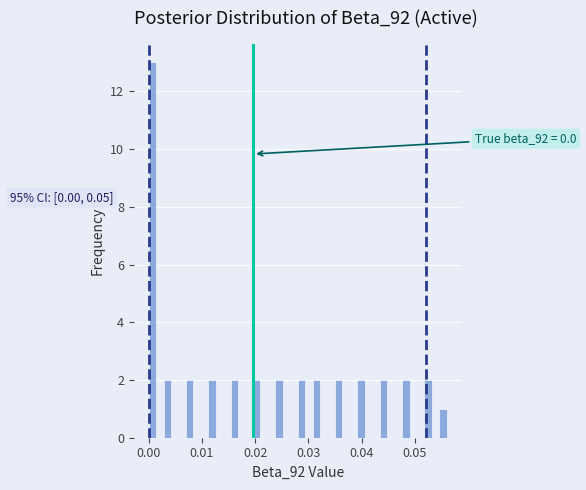

Around what value on the x-axis is the tallest bar? Give the approximate position of its centre, as read against the axis.

0.001